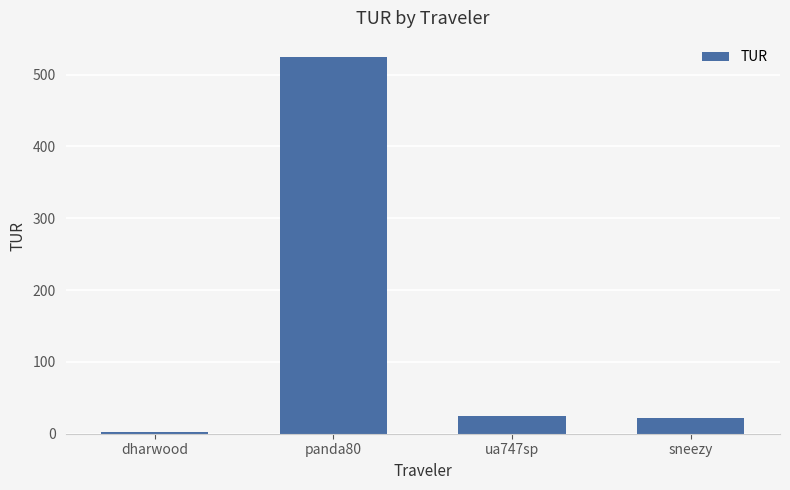

What is the sum of the values at sneezy and ua747sp?

46.6